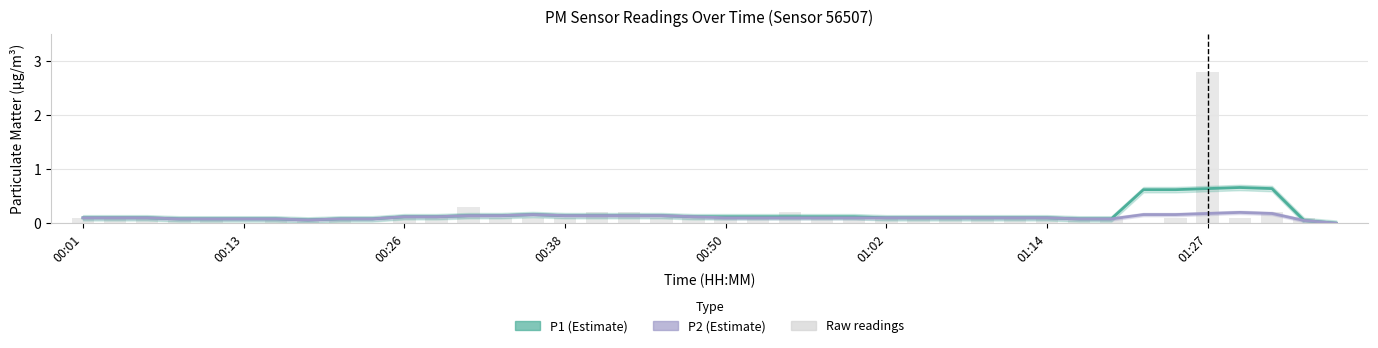

Does the chart contain any negative values?

No